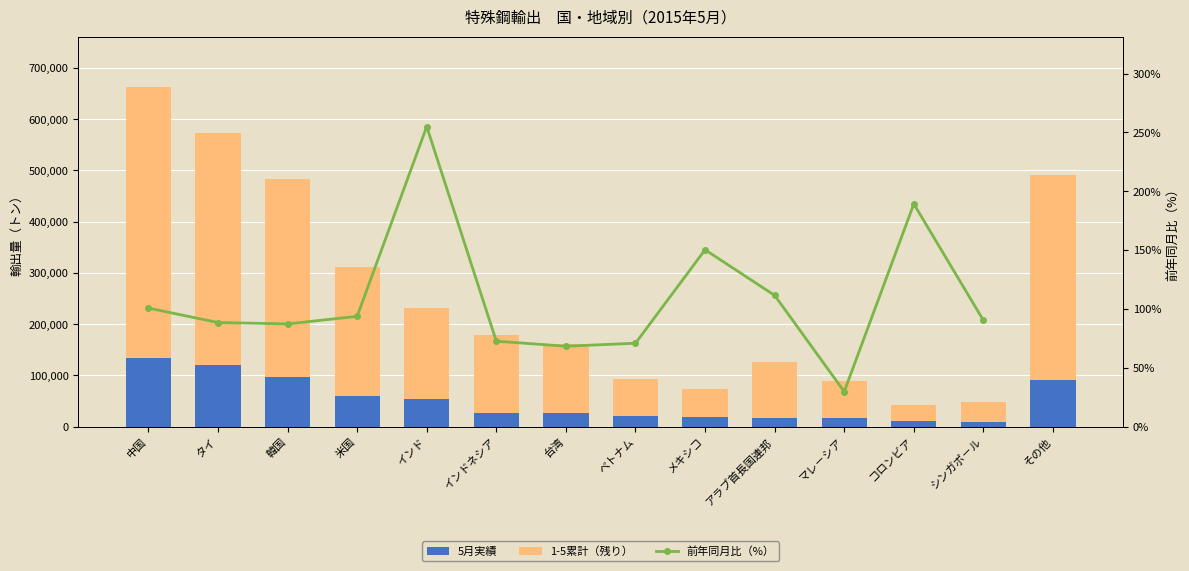

Which category has the highest value across all series?

中国